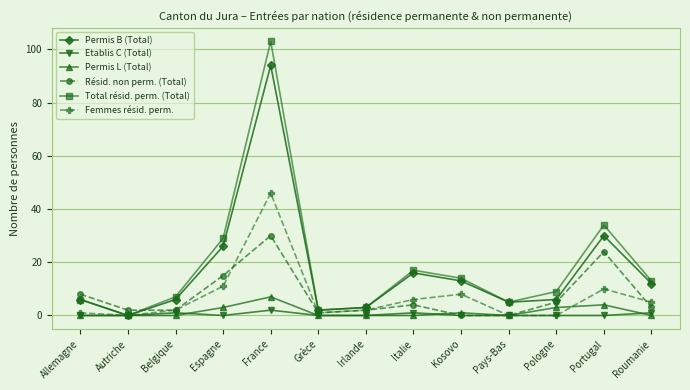

At which label is Femmes résid. perm. closest to 23?

Espagne